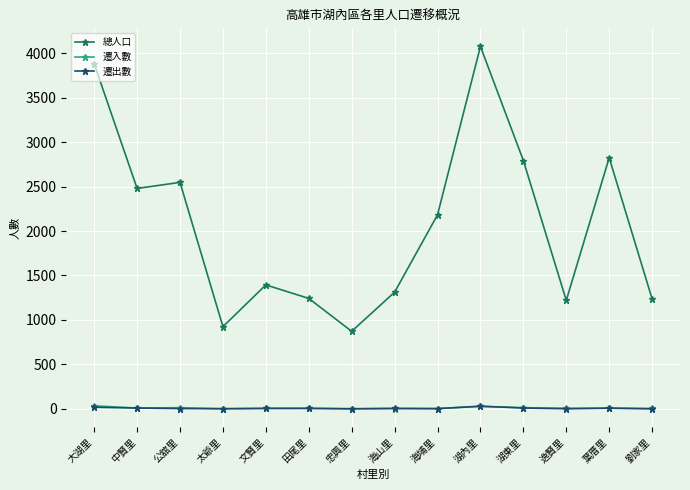

The value of 總人口 at 大湖里 is 6077. True or false?

False